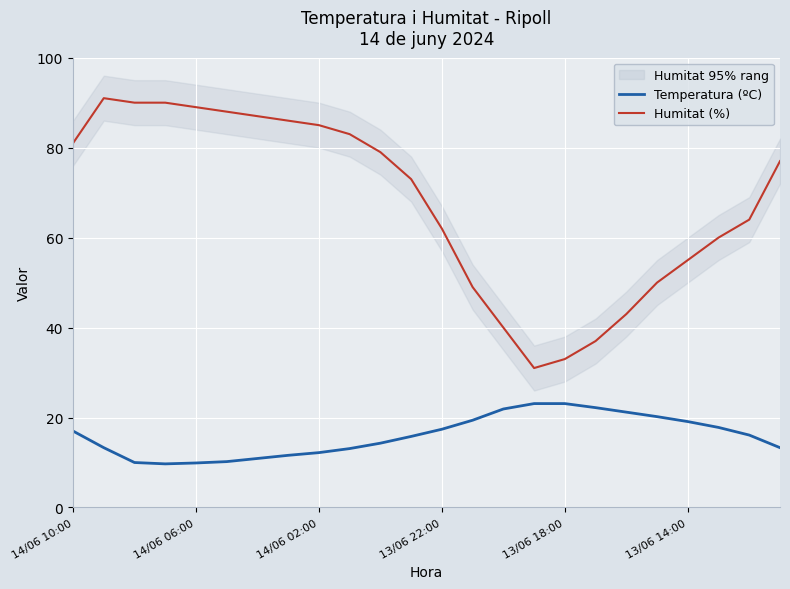

True or false: Temperatura (ºC) and Humitat (%) intersect in this chart.

False